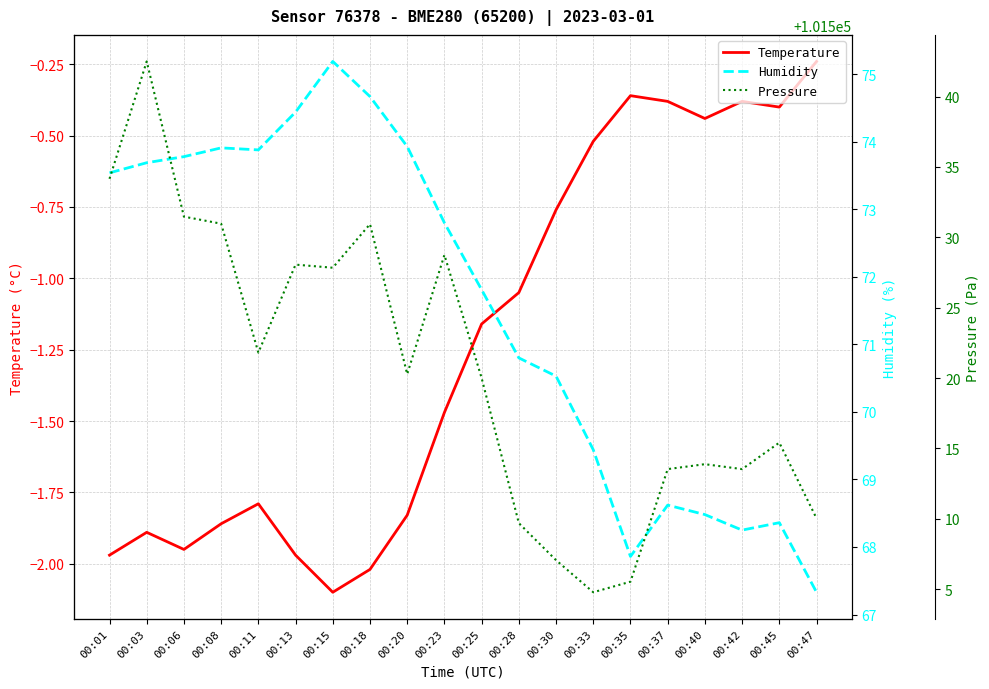

Read the Temperature value at 00:37.

-0.4